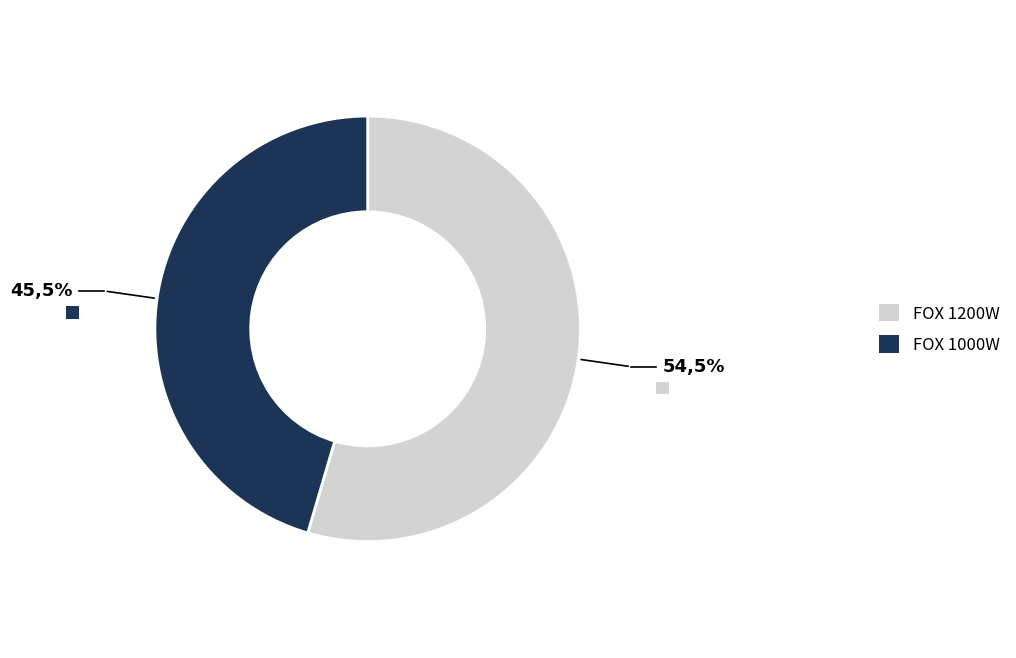

What is the smallest slice in the pie chart?

FOX 1000W